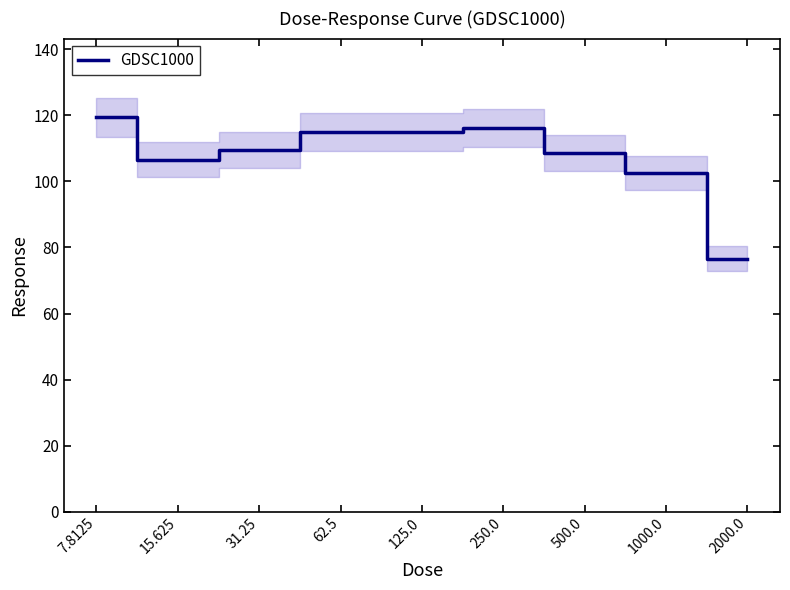

List the labels in order of value, largest first.

7.8125, 250.0, 62.5, 125.0, 31.25, 500.0, 15.625, 1000.0, 2000.0